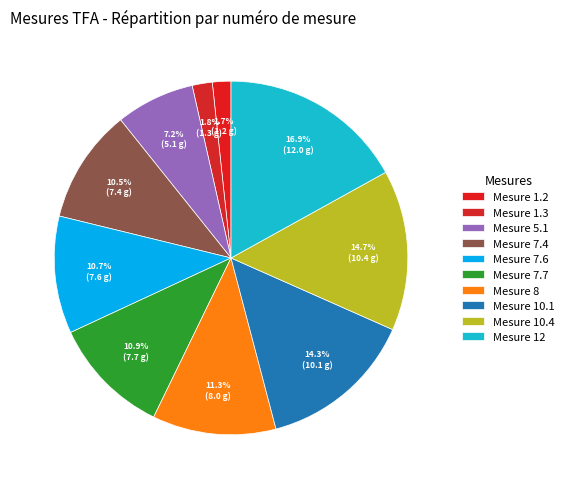

How many segments does this pie chart have?

10